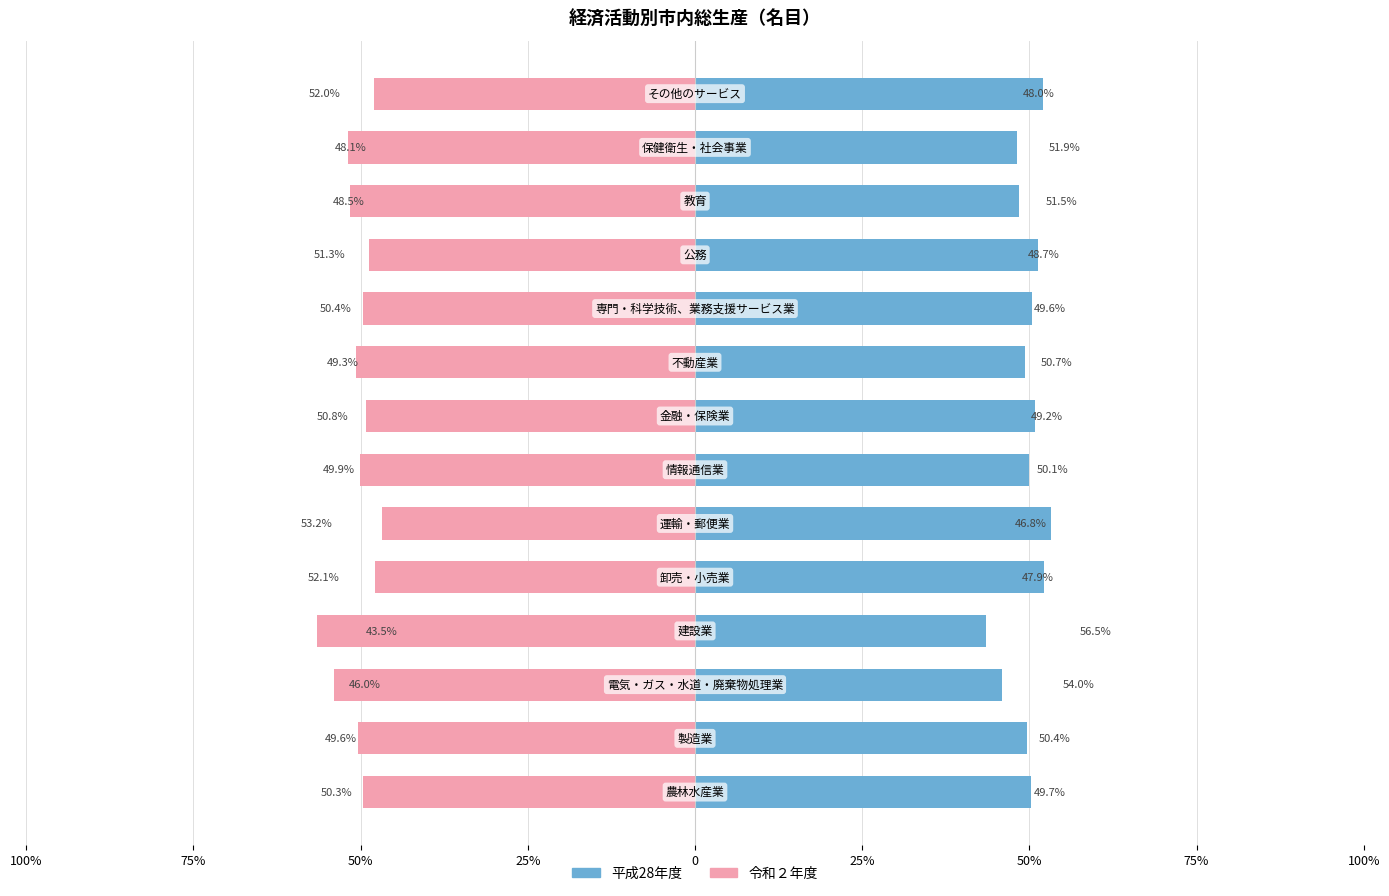

How many values in the 令和２年度 series exceed -49?

4